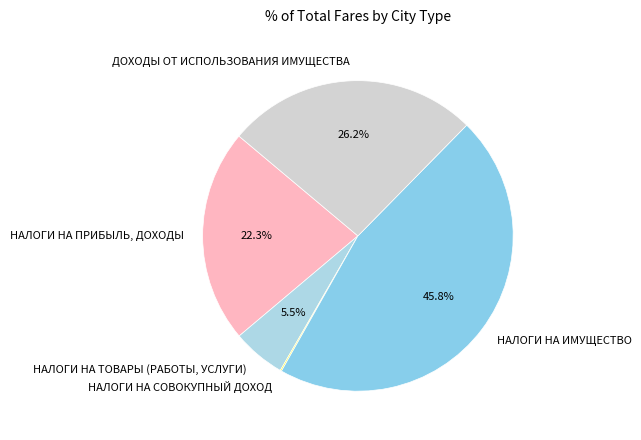

Is НАЛОГИ НА ТОВАРЫ (РАБОТЫ, УСЛУГИ) the majority of the pie?

No